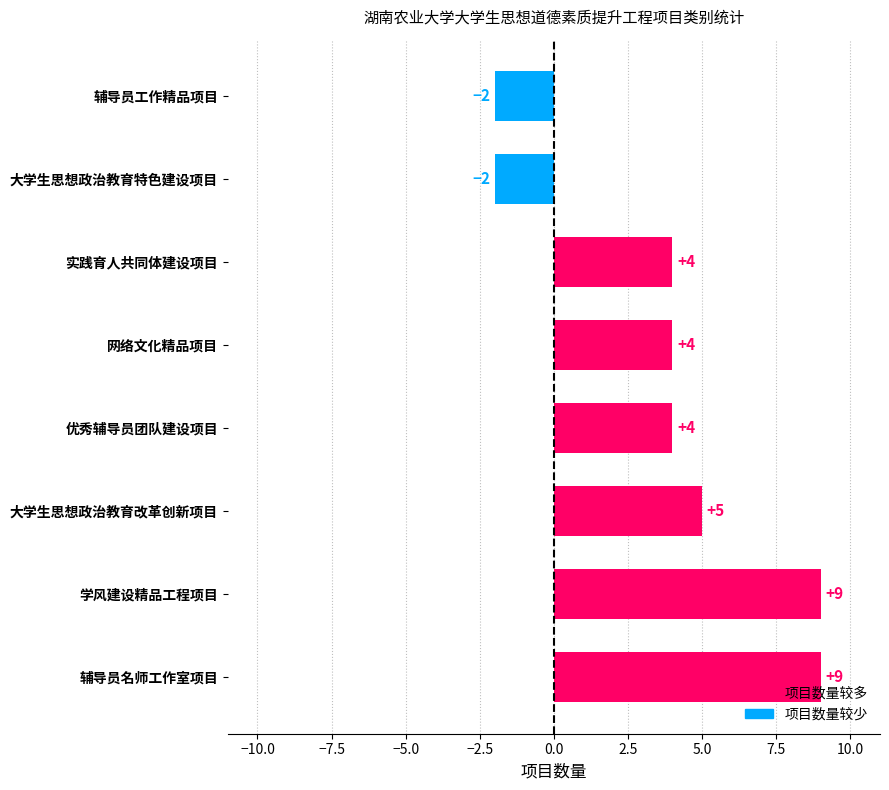

What is the greatest value displayed?

9